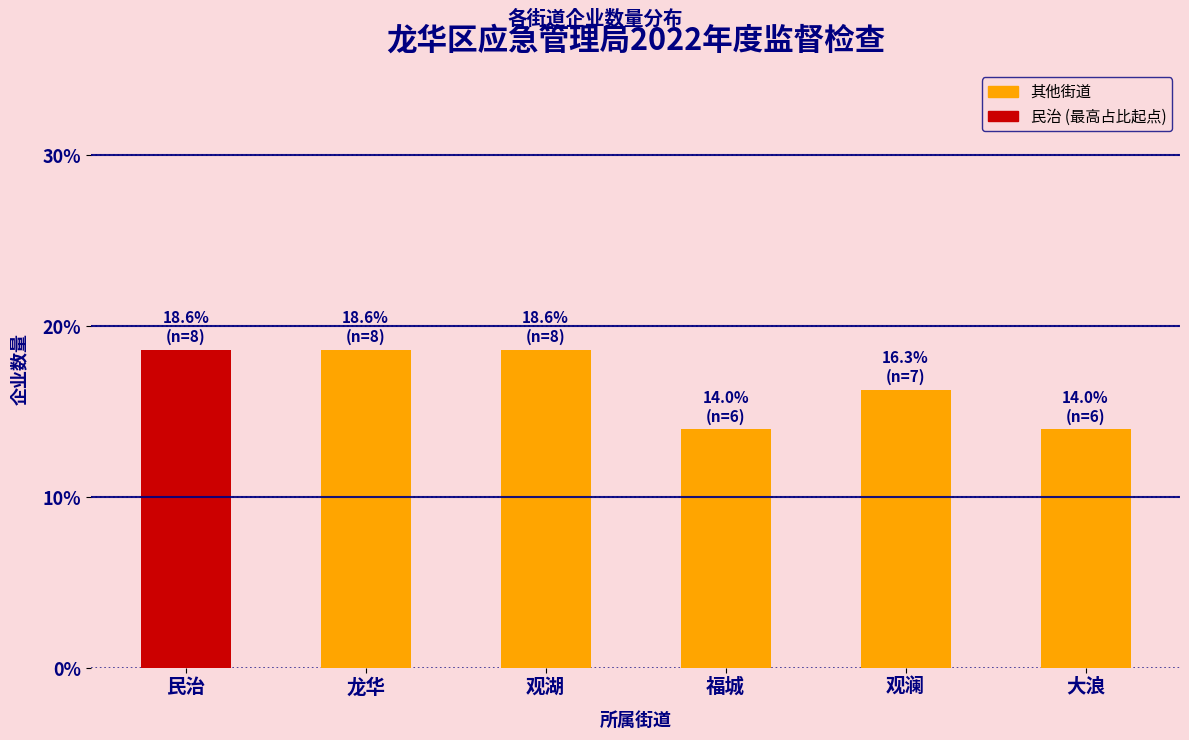

Reading right to left, extract all data points from this chart.

14.0	16.3	14.0	18.6	18.6	18.6